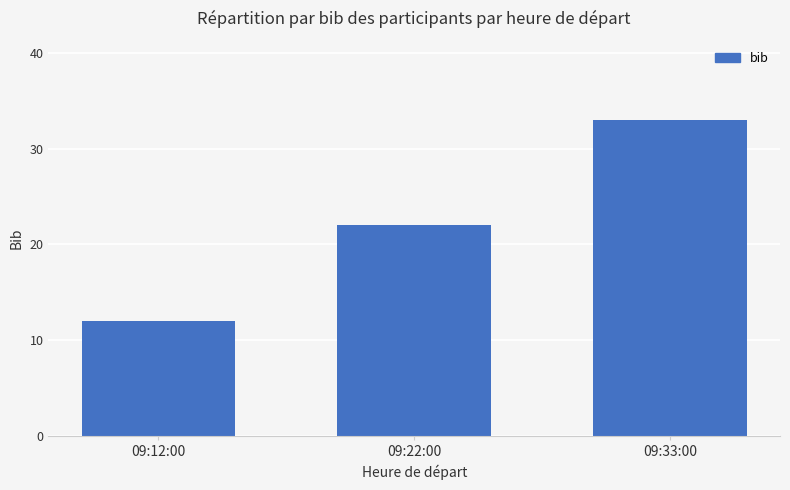

Reading right to left, what are all the values shown in this chart?

33	22	12